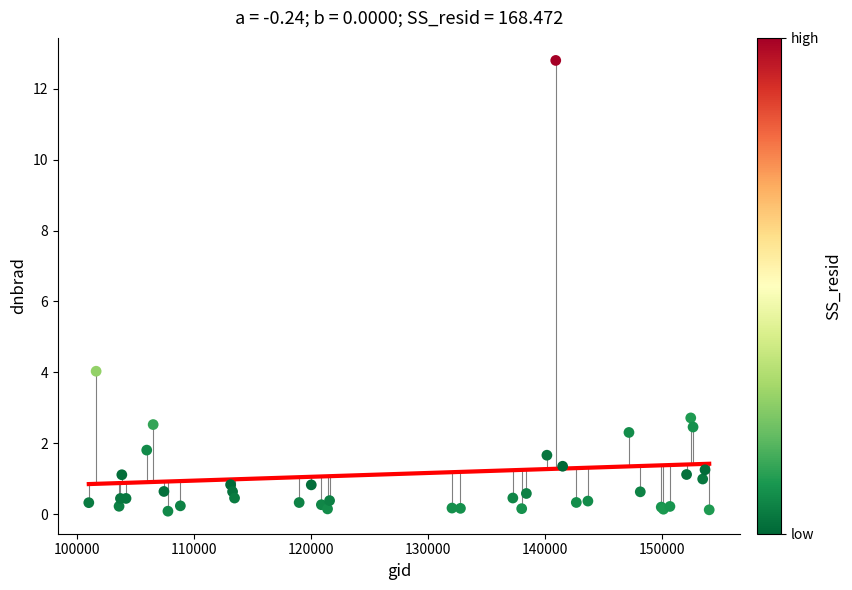

What Y value in the scatter plot is closest to 6?

4.0